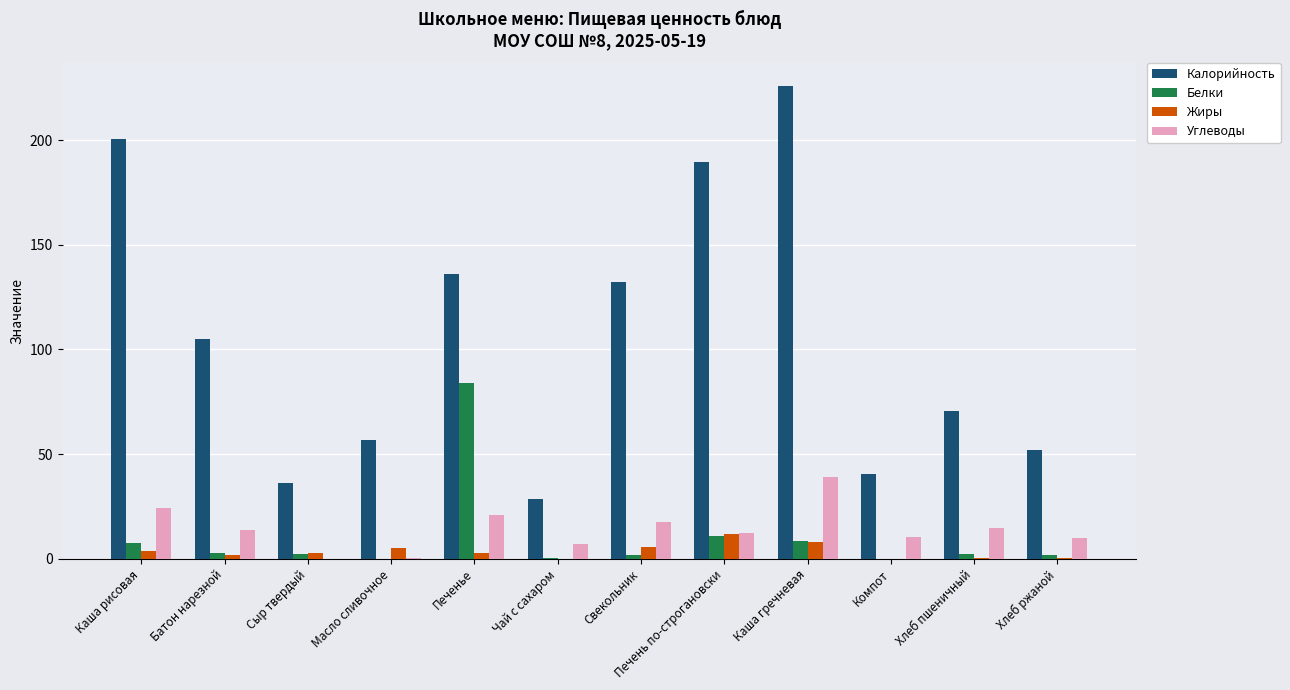

What is the greatest value displayed?

225.7